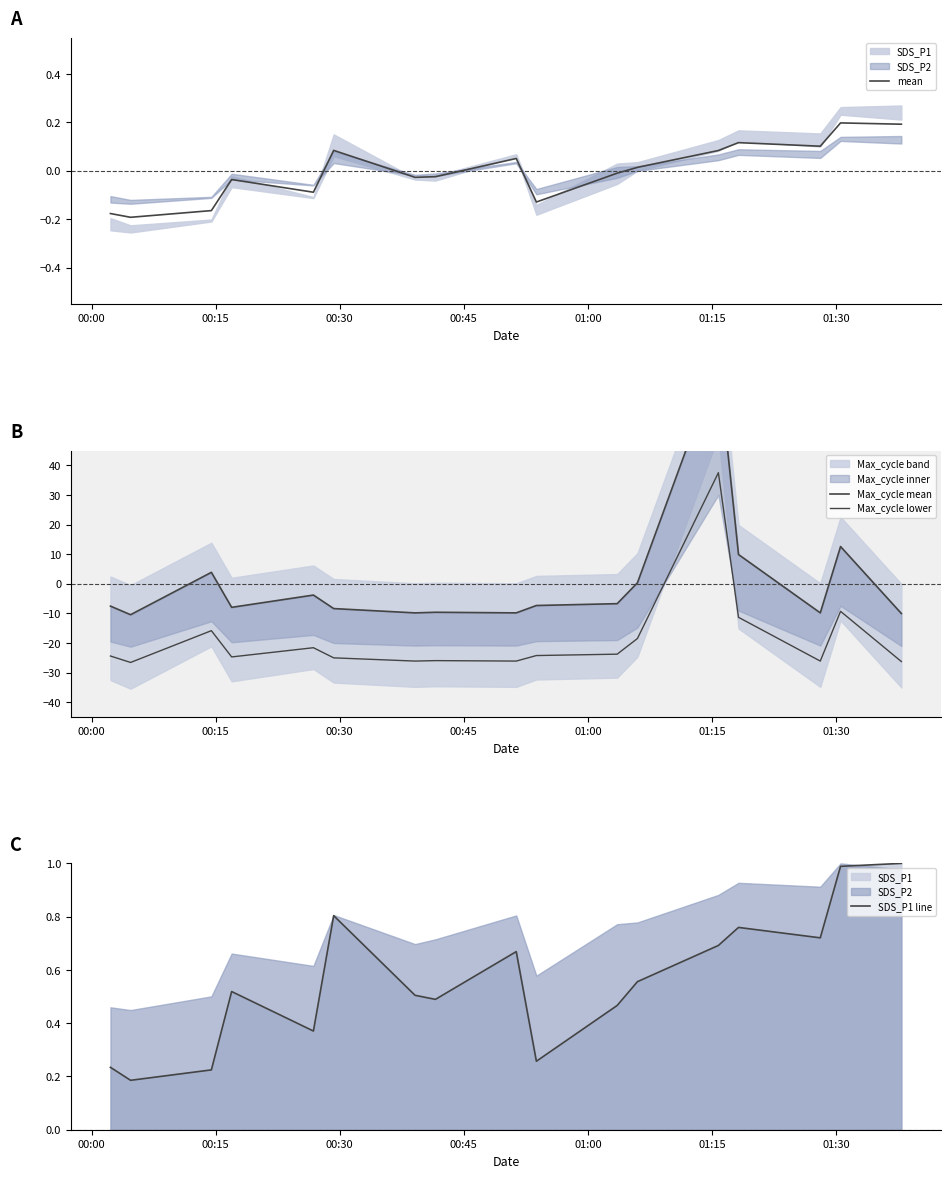

What is the minimum value shown in the chart?

-26.6